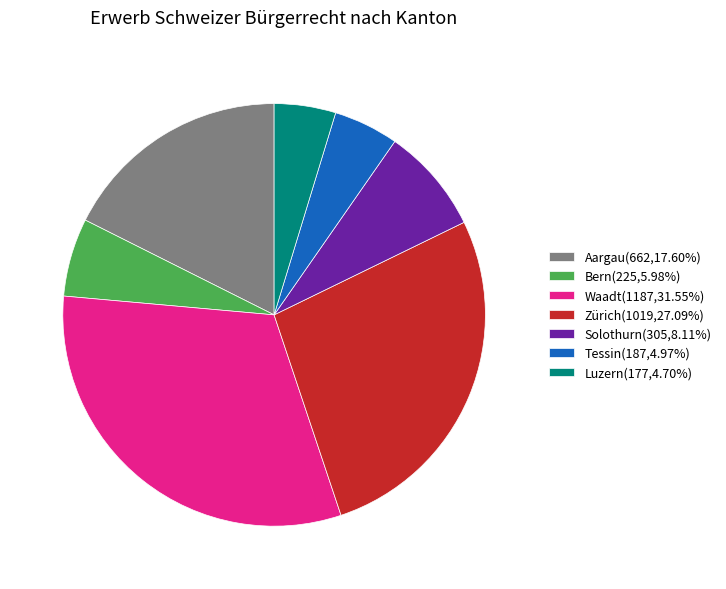

Which slice is the largest?

Waadt